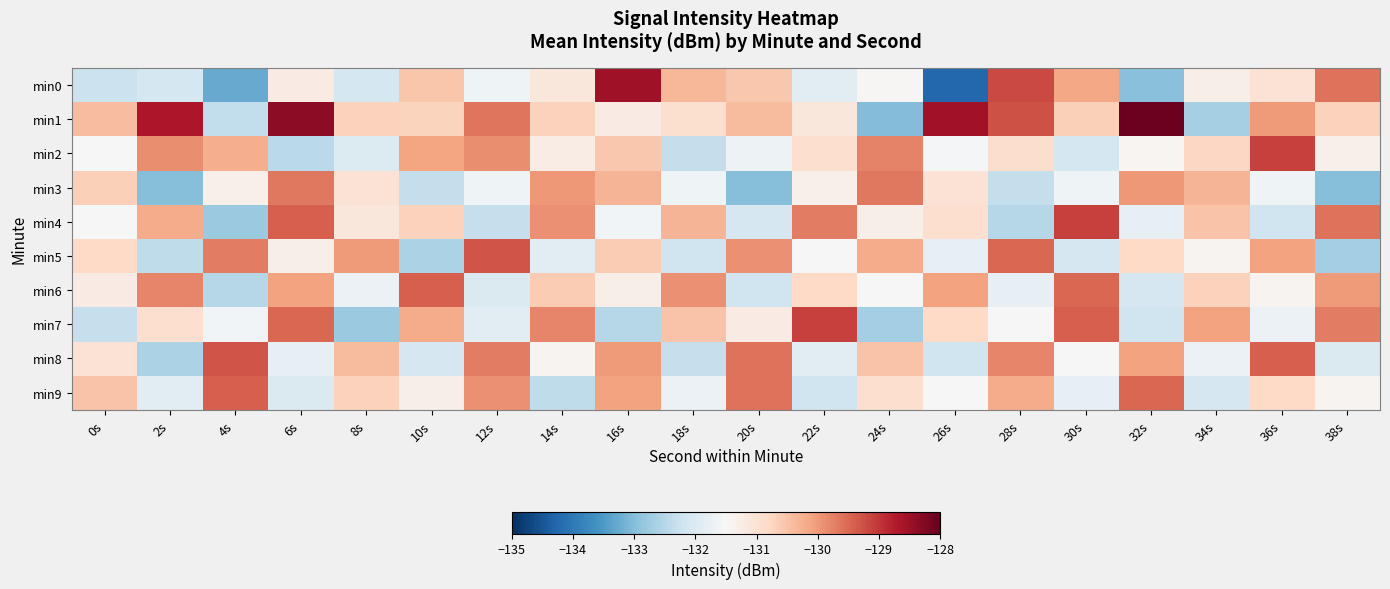

List the series in order of their peak value, highest first.

min1, min0, min2, min4, min7, min5, min8, min6, min9, min3